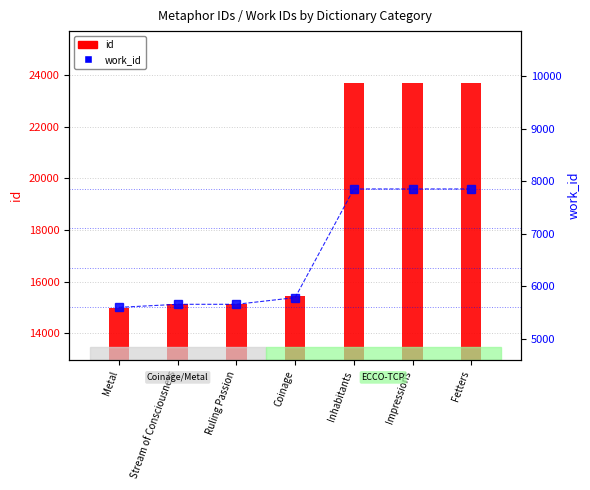

Reading left to right, what are all the values shown in this chart?

id: 14974	15123	15124	15437	23693	23694	23695
work_id: 5603	5661	5661	5788	7853	7853	7853